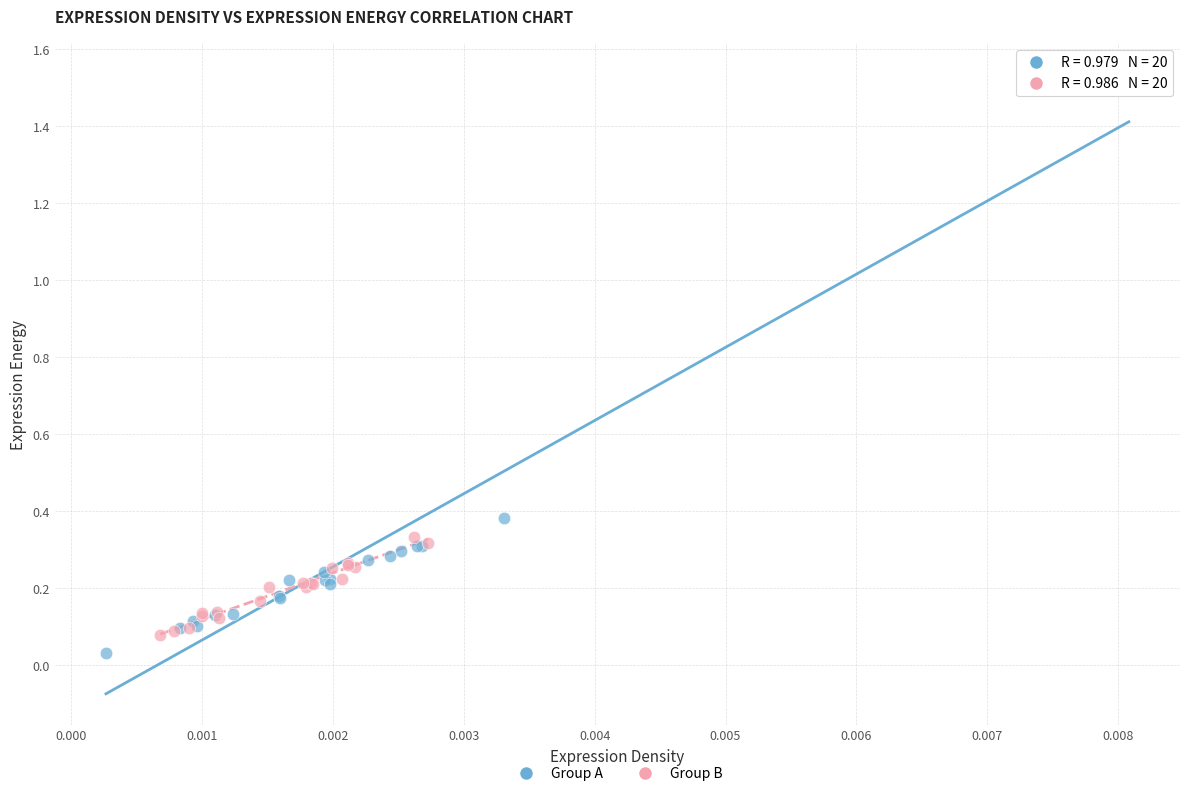

Which series contains the highest Y value?

Group A